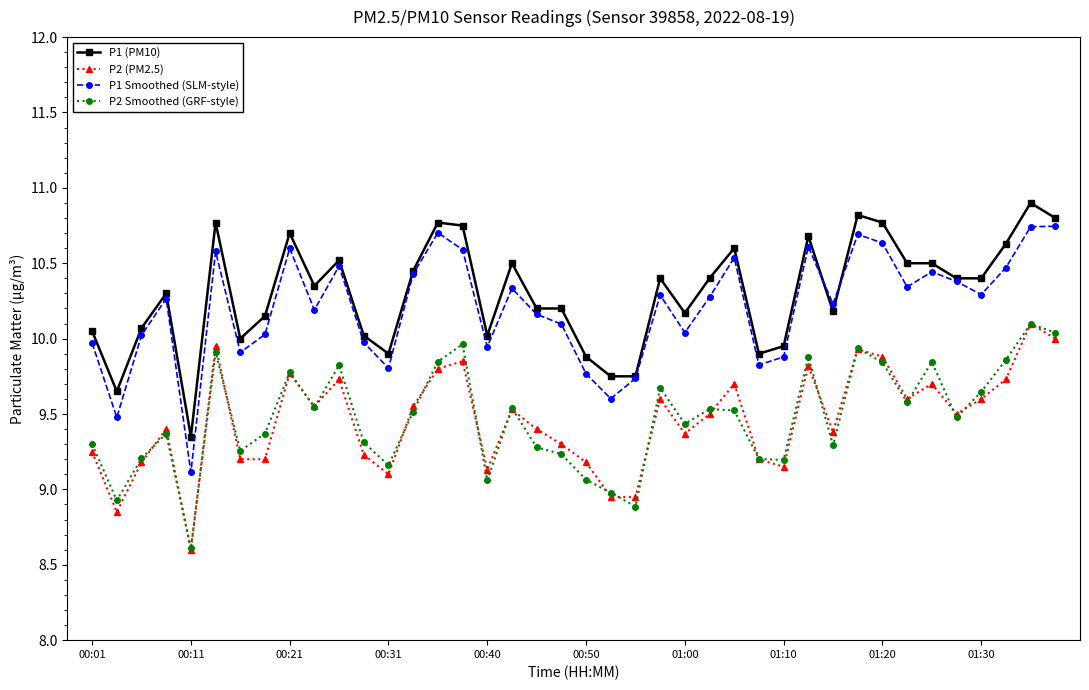

True or false: P2 (PM2.5) and P1 Smoothed (SLM-style) cross at least once.

False